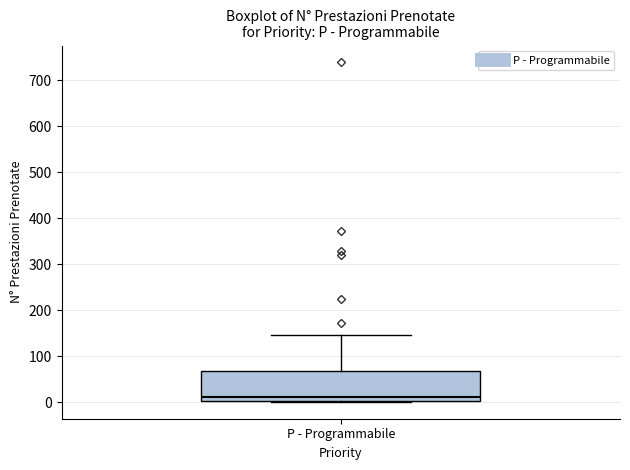

Read this box plot against the y-axis: the position of the median line, the range covered by the box, and the ends of both whiskers. The values are not printed on the chart, so give them approximately, as read against the axis.

median 10, box 0 to 70, whiskers 0 to 150